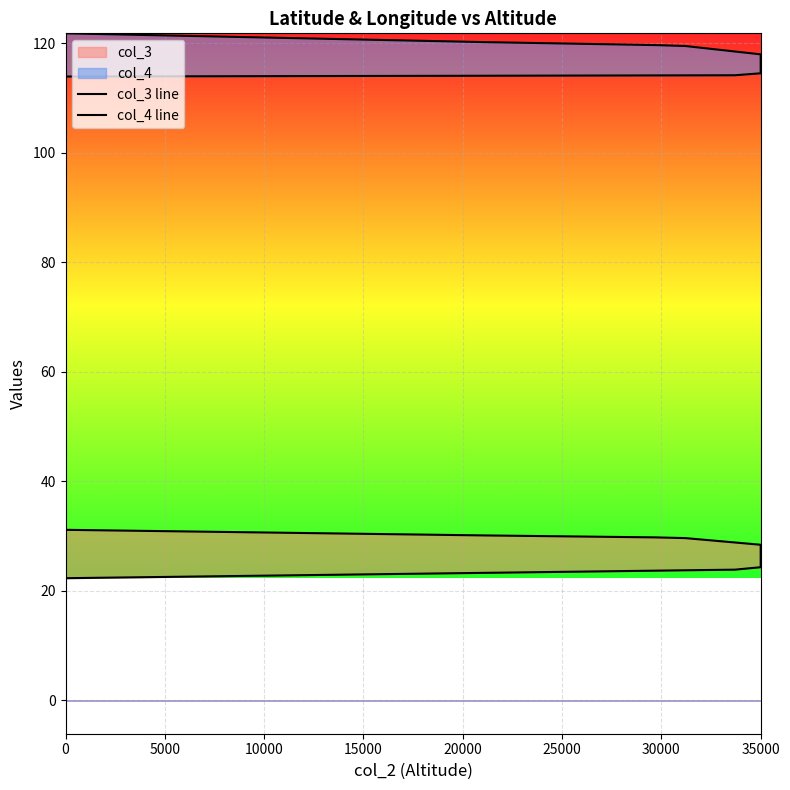

True or false: col_4 line has a value of 27.8 at 0.

False